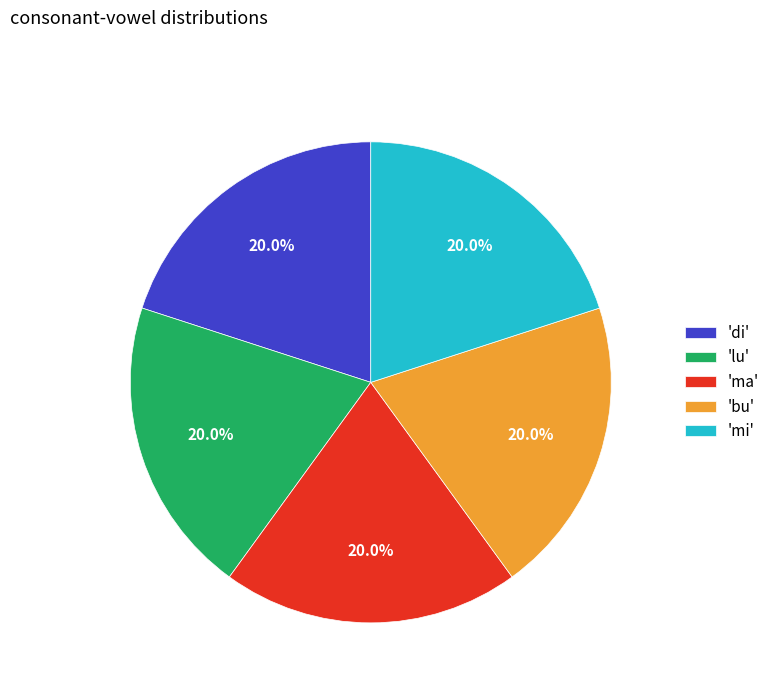

Is there a majority slice in this chart?

No